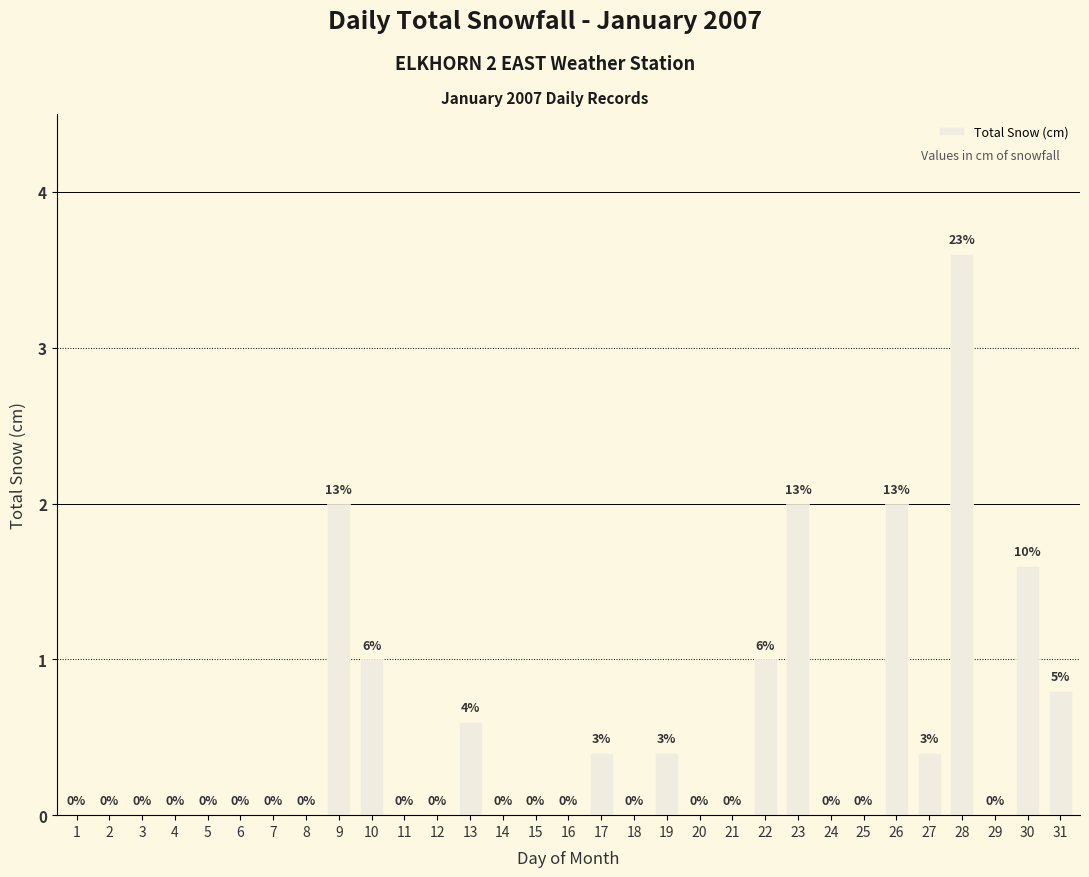

How many categories are shown in the chart?

31